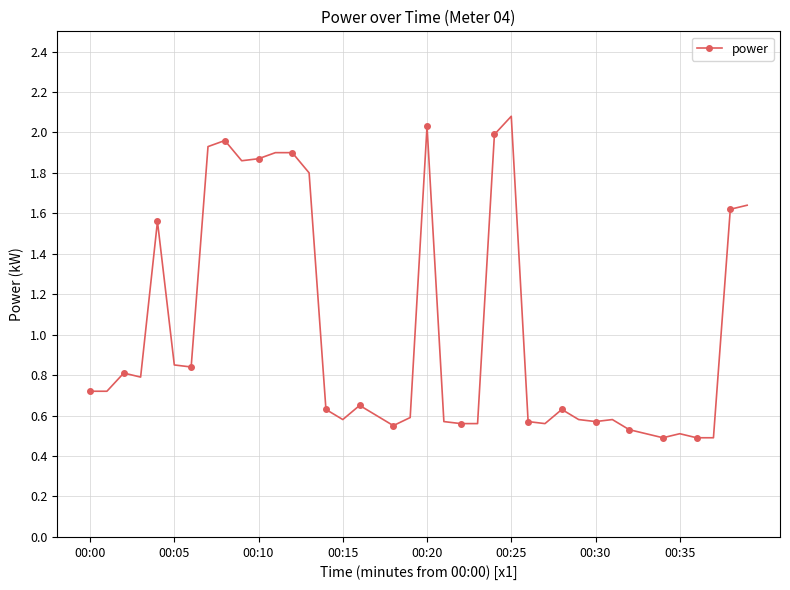

Does the chart display data point markers on the line(s)?

Yes